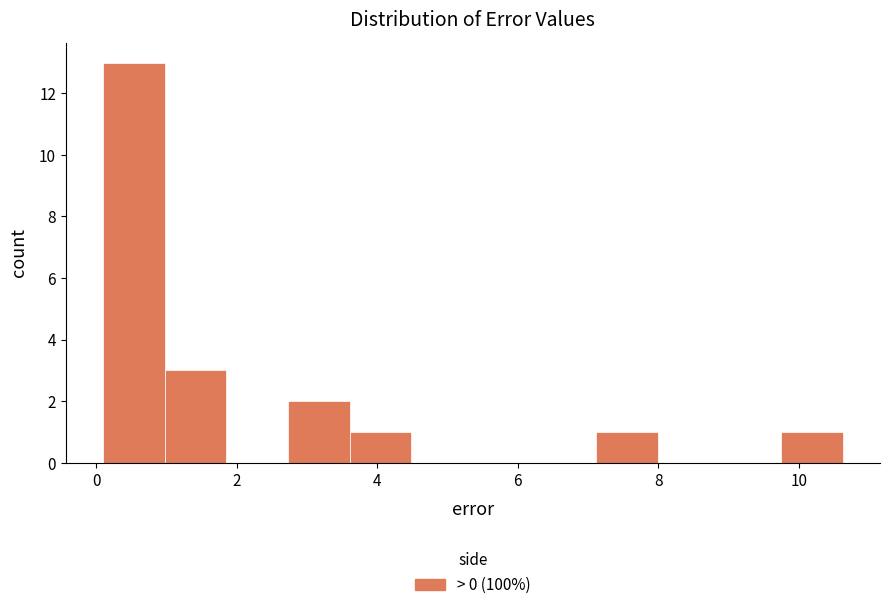

What is the height of the bar covering 2.8 to 3.6 on the x-axis? Neither the bar edges nor the heights are printed on the chart, so give them approximately, as read against the axes.

2